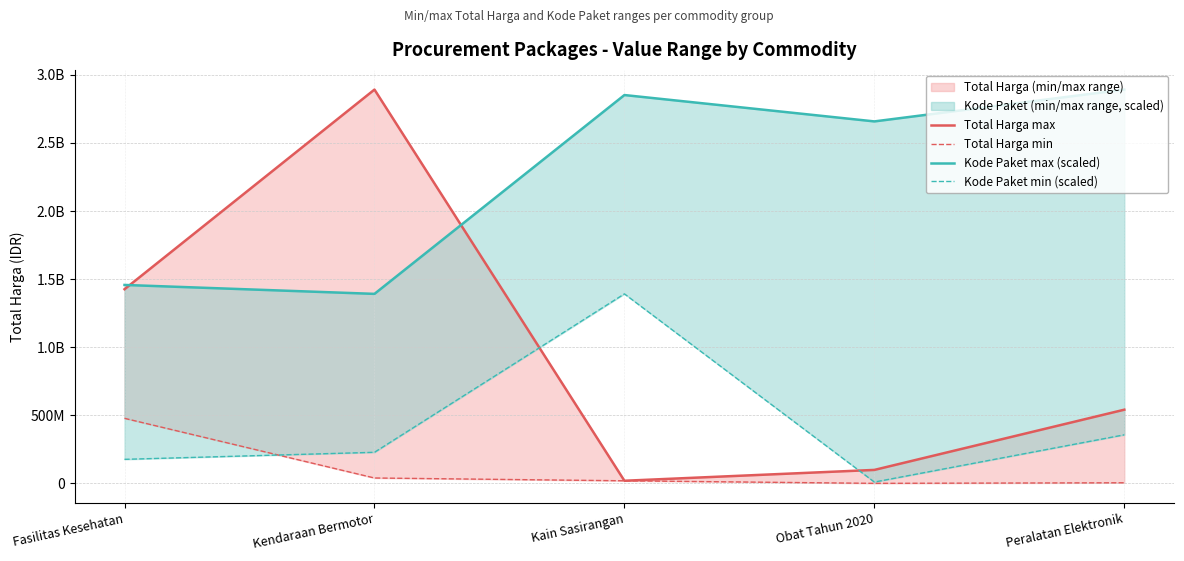

How many series are shown in this chart?

4